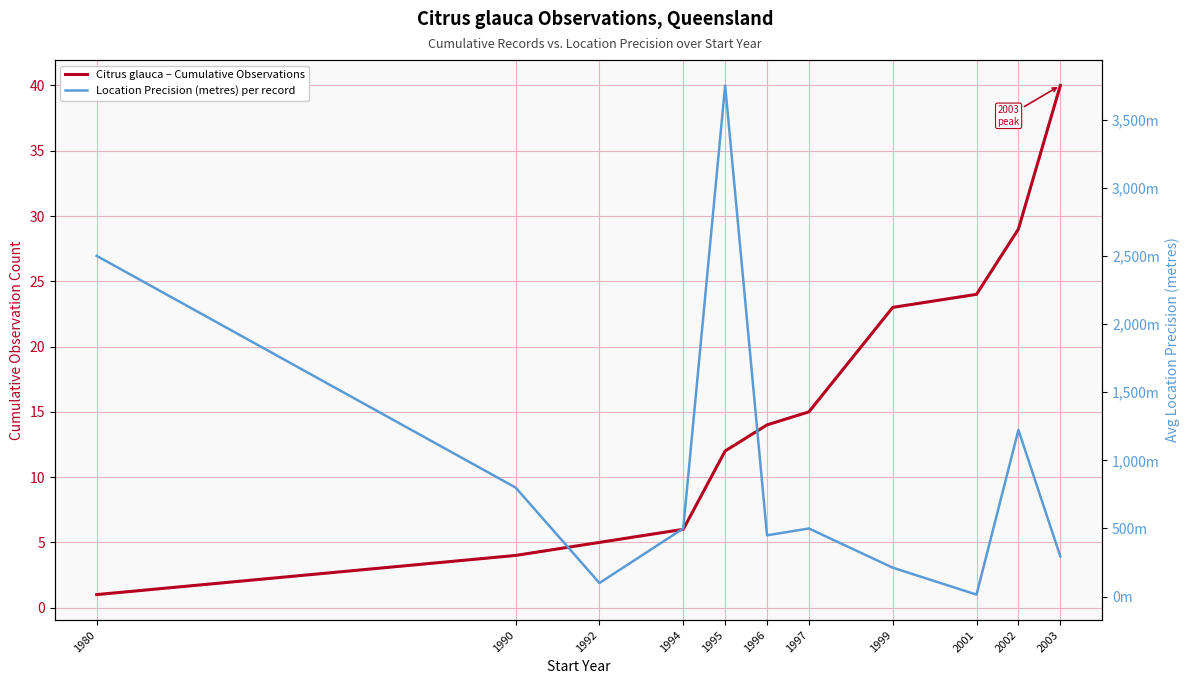

What is the difference between the Citrus glauca – Cumulative Observations values at 1996 and 1980?

13.0